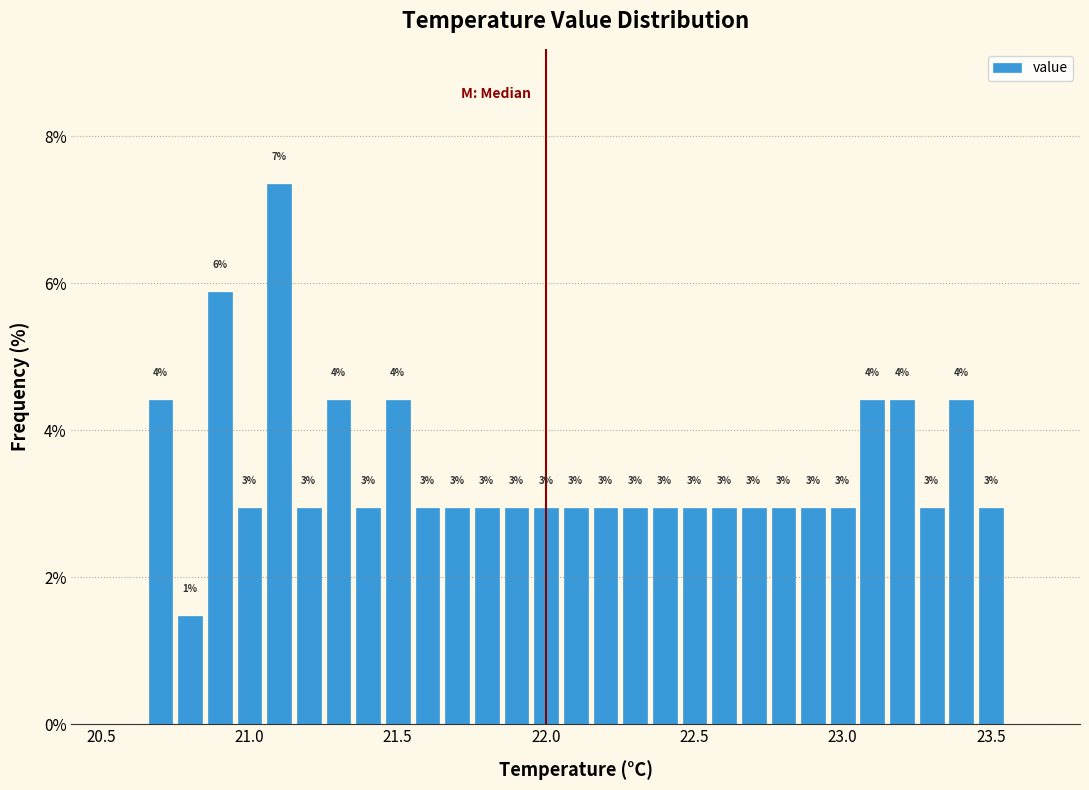

Read against the x-axis, roughly where is the centre of the tallest bar?

21.10